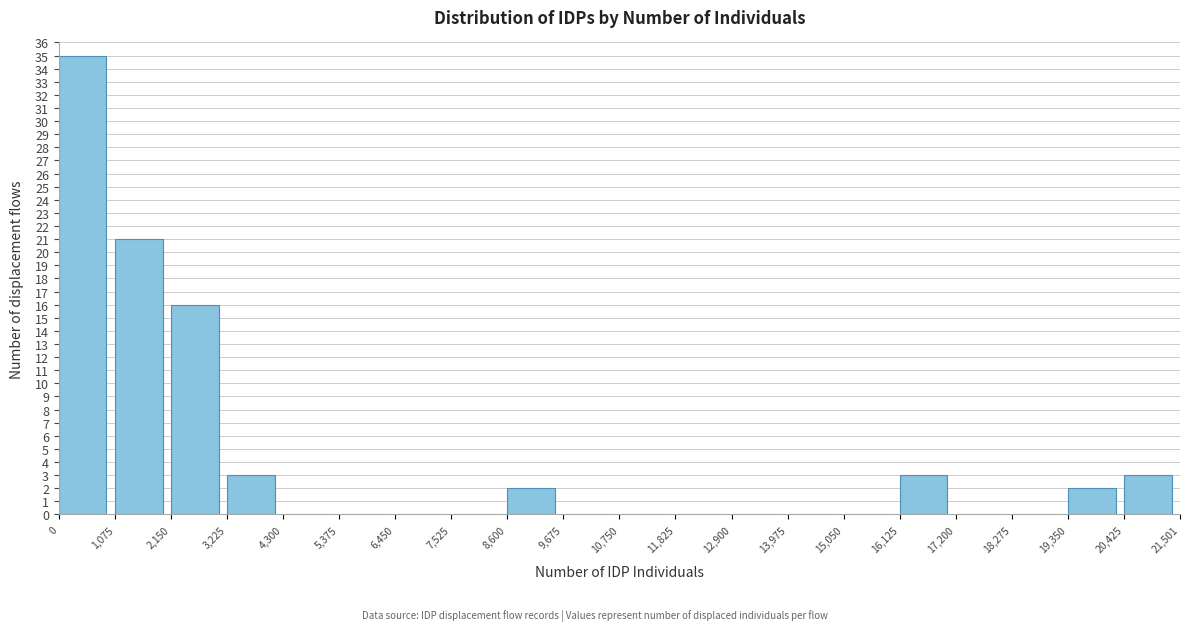

Reading left to right, list every bar in this chart as the range it spans on the x-axis followed by its height. The values are not printed on the chart, so give them approximately, as read against the axis.

0 to 1,075: 35
1,075 to 2,150: 21
2,150 to 3,225: 16
3,225 to 4,300: 3
4,300 to 5,375: 0
5,375 to 6,450: 0
6,450 to 7,525: 0
7,525 to 8,600: 0
8,600 to 9,675: 2
9,675 to 10,750: 0
10,750 to 11,825: 0
11,825 to 12,900: 0
12,900 to 13,975: 0
13,975 to 15,050: 0
15,050 to 16,125: 0
16,125 to 17,200: 3
17,200 to 18,275: 0
18,275 to 19,350: 0
19,350 to 20,425: 2
20,425 to 21,501: 3